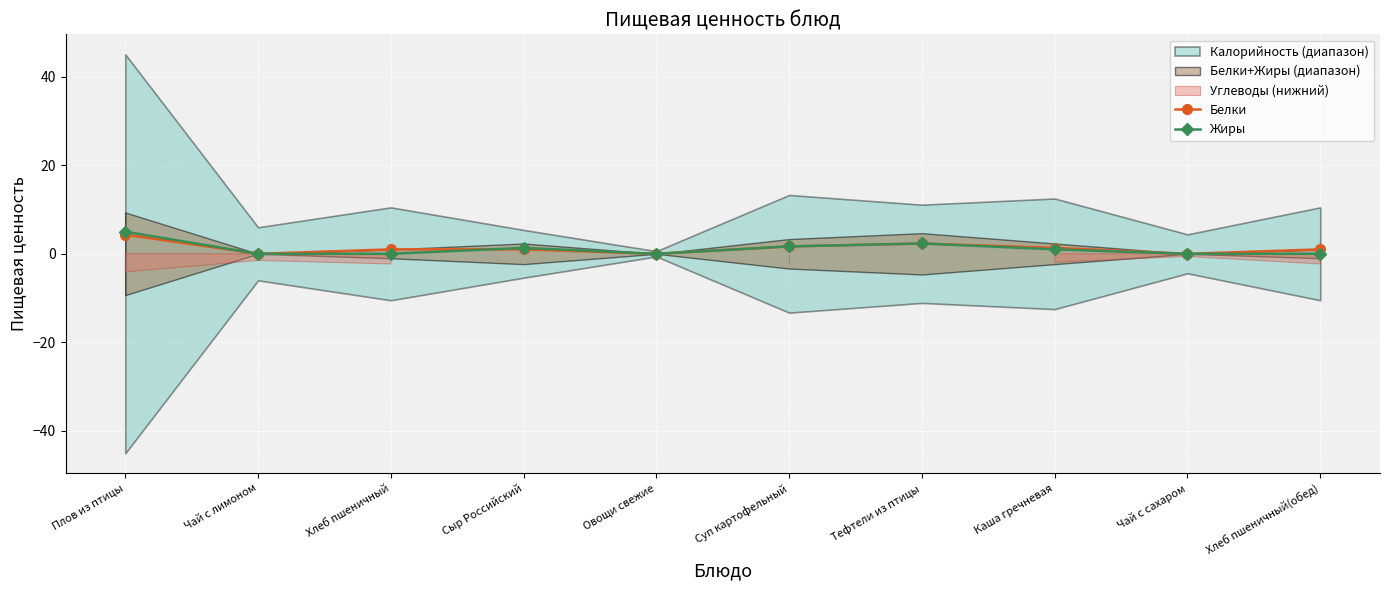

Which series changed the most between Суп картофельный and Каша гречневая?

Жиры